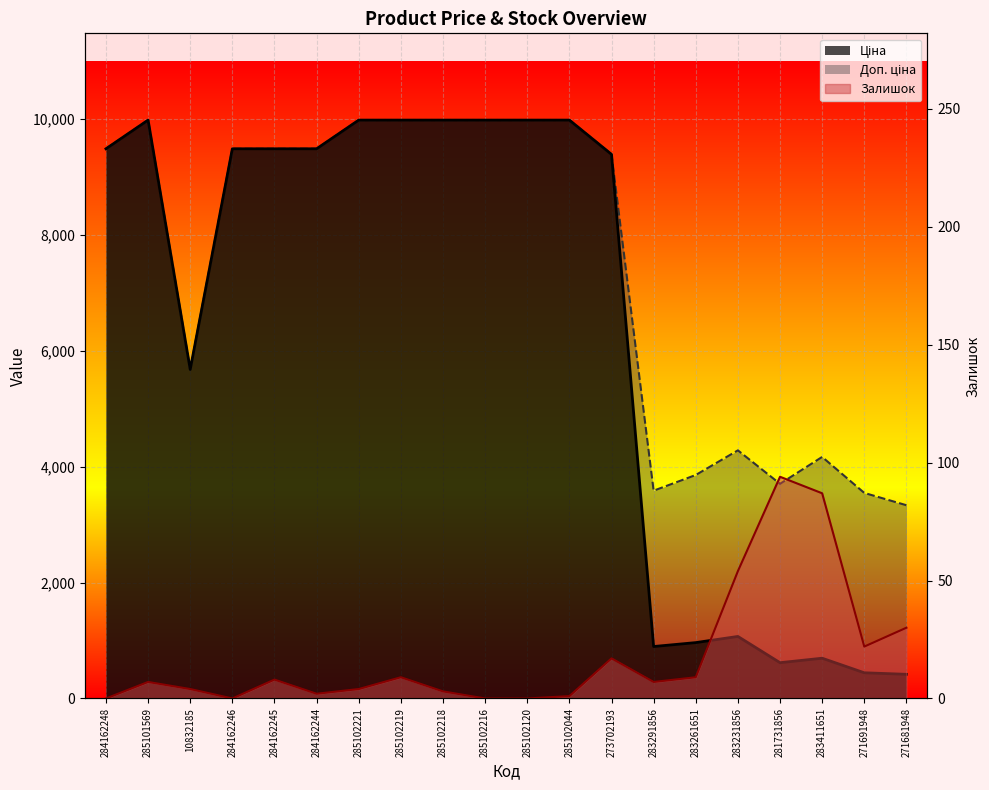

How many values in Залишок are above zero?

16